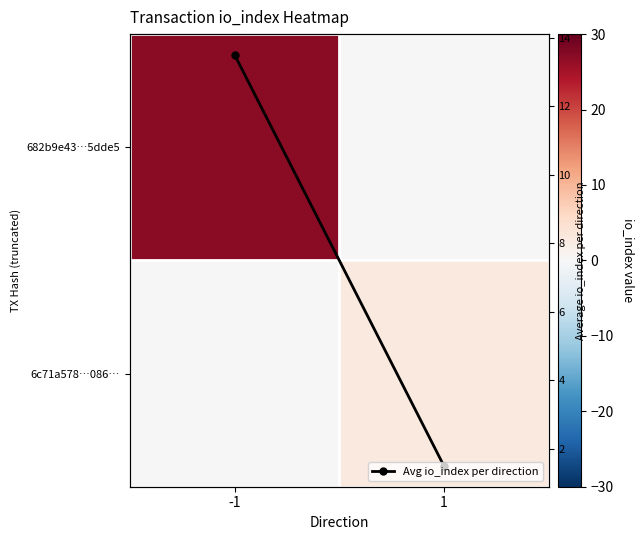

List the series in order of their overall mean, highest first.

682b9e43…5dde5, Avg io_index per direction, 6c71a578…086…